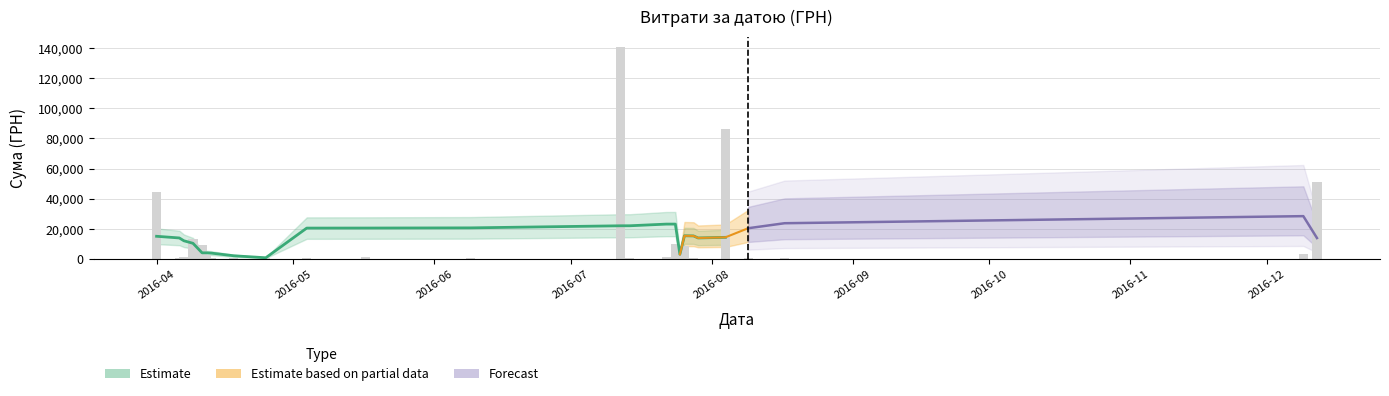

What is the label of the 39th bar from the right?

12.12.2016